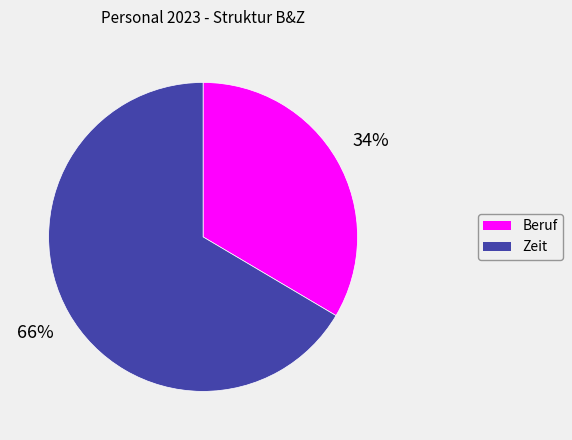

Which slice is the smallest?

Beruf